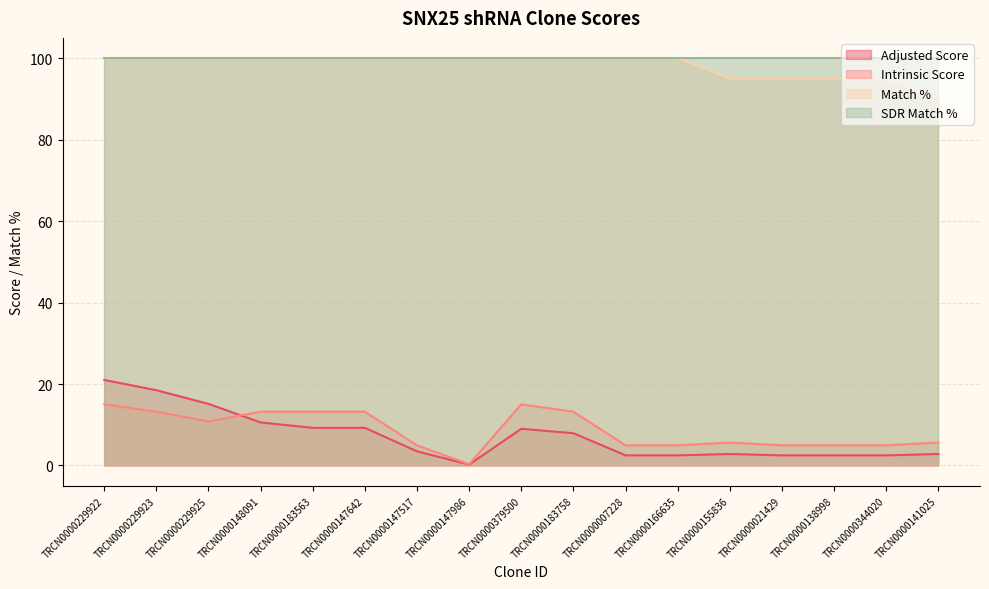

True or false: SDR Match % and Adjusted Score cross at least once.

False